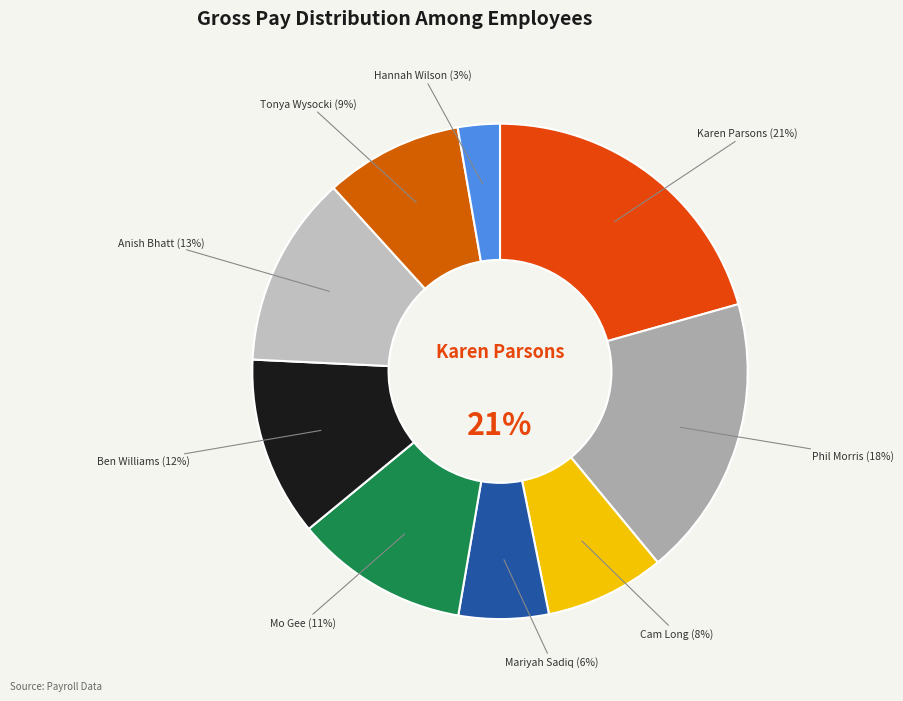

Is the sum of Mariyah Sadiq and Karen Parsons greater than half?

No